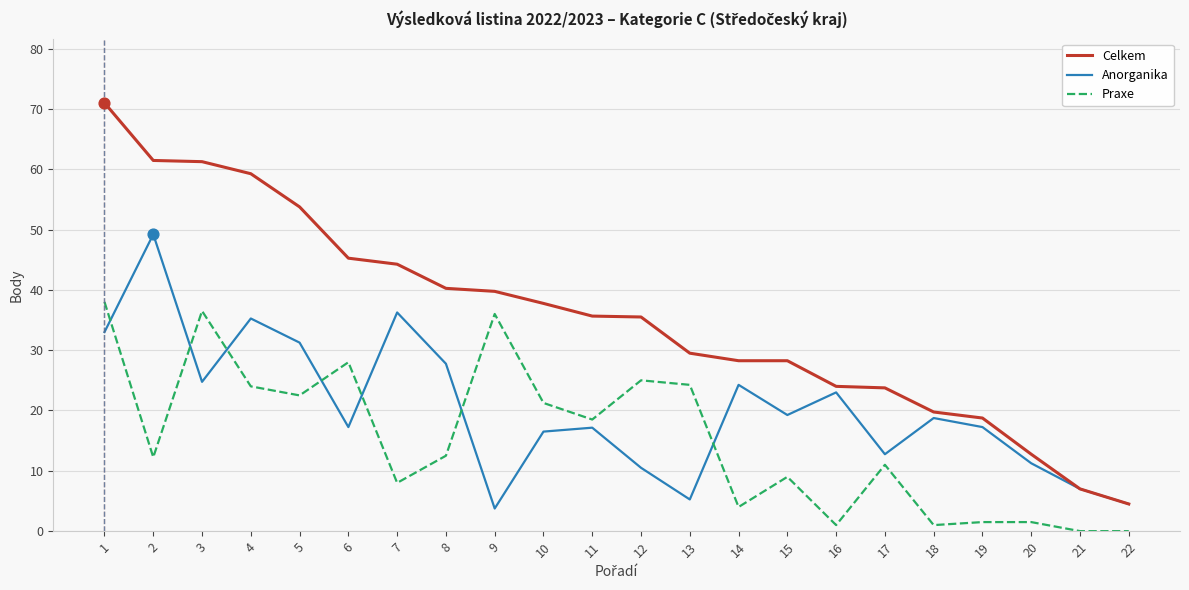

What are all the series names shown in the legend?

Celkem, Anorganika, Praxe